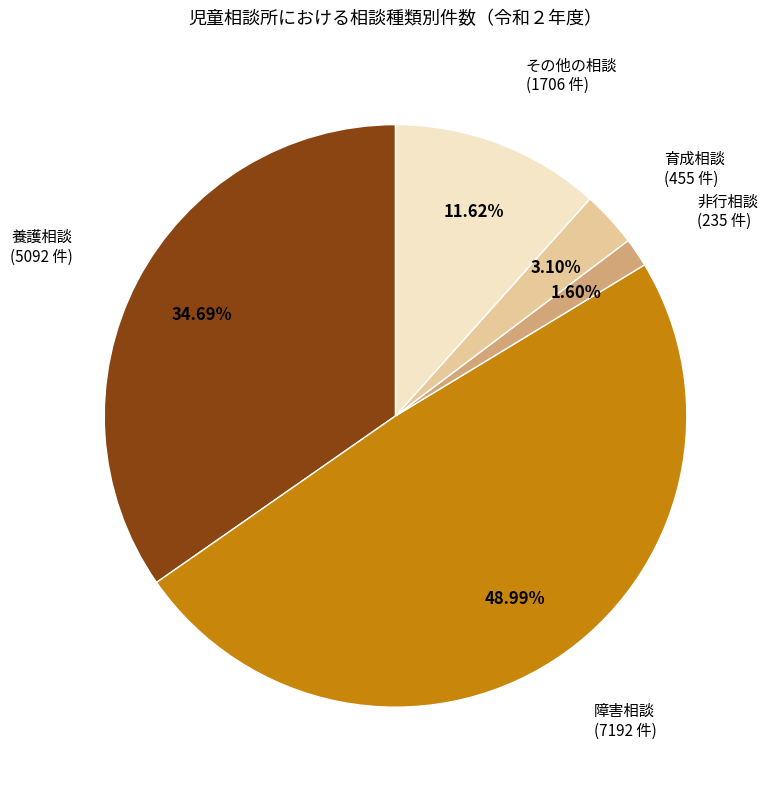

Does any single category account for the majority?

No